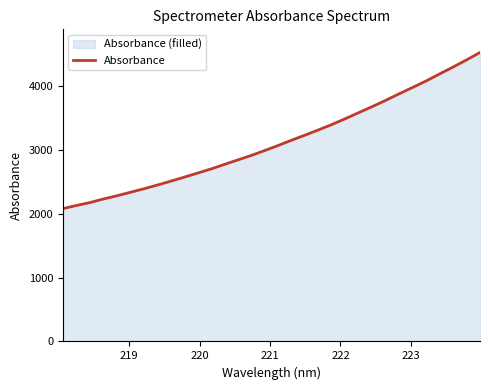

What is the difference between the maximum and minimum values?

2447.6